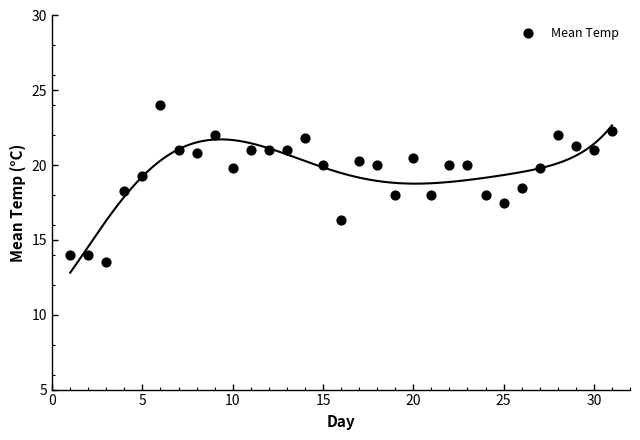

What is the range of X values (max minus min)?

30.0